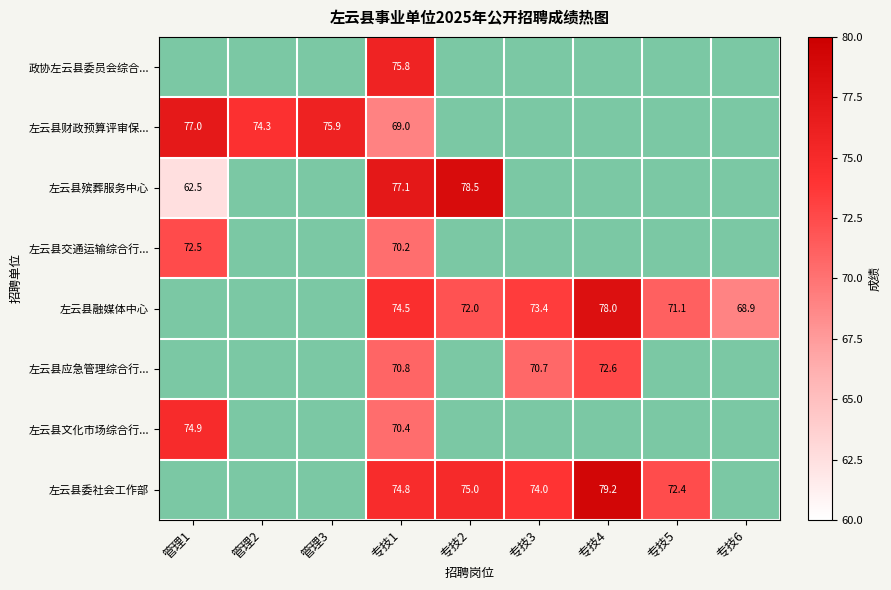

Which has a higher value, 专技1 or 管理1?

管理1